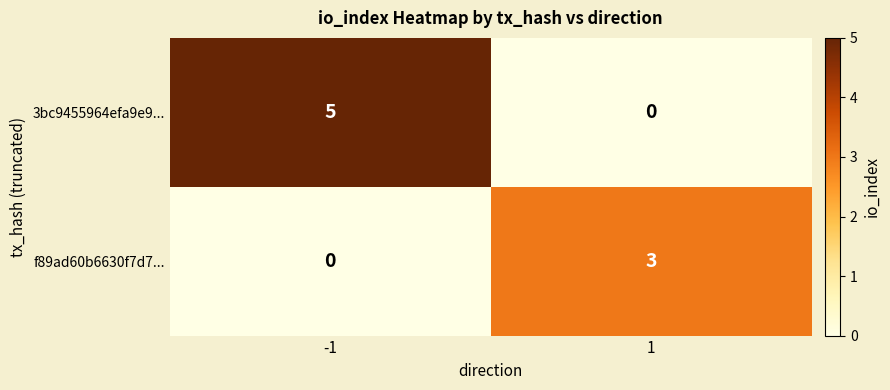

What is the sum of the f89ad60b6630f7d7... values at -1 and 1?

3